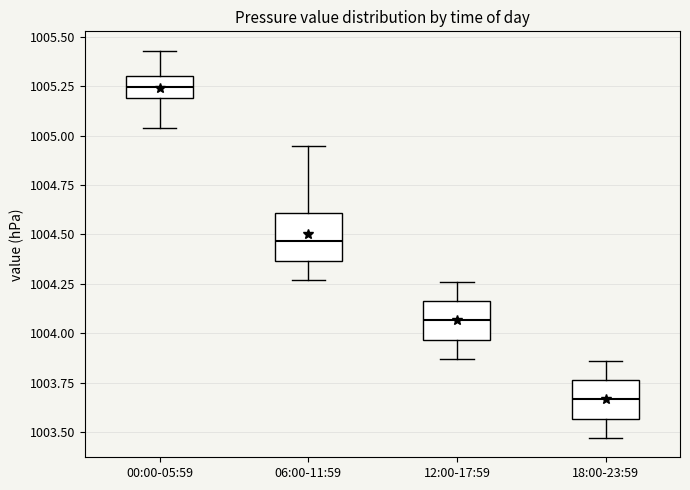

Reading left to right, transcribe this box plot: for each box, give where its median line is, the range the box spans, and where its two whiskers end, as read against the y-axis. The values are not printed on the chart, so give them approximately, as read against the axis.

00:00-05:59: median 1005.25, box 1005.20 to 1005.30, whiskers 1005.05 to 1005.45
06:00-11:59: median 1004.45, box 1004.35 to 1004.60, whiskers 1004.25 to 1004.95
12:00-17:59: median 1004.05, box 1003.95 to 1004.15, whiskers 1003.85 to 1004.25
18:00-23:59: median 1003.65, box 1003.55 to 1003.75, whiskers 1003.45 to 1003.85